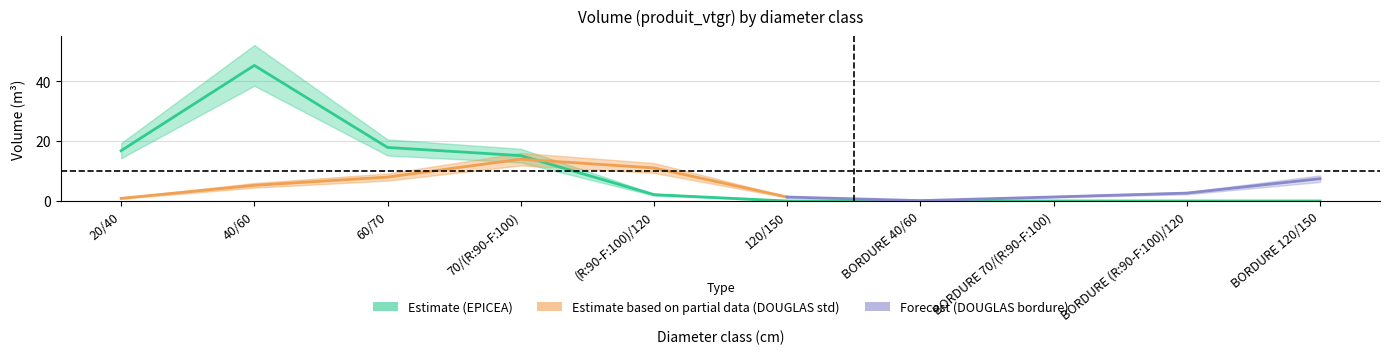

Does the chart display data point markers on the line(s)?

No